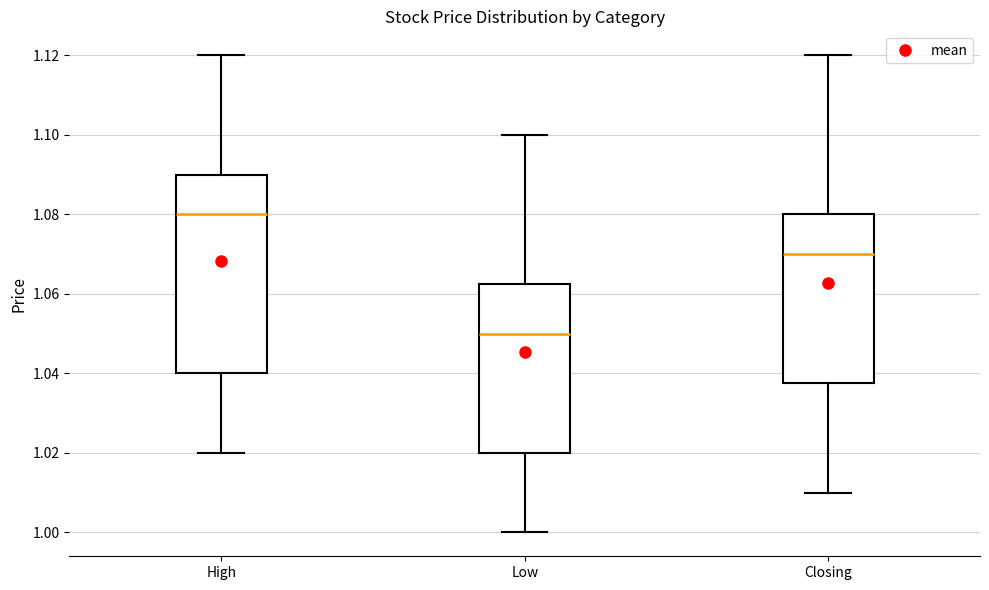

Which box has the highest median line?

High